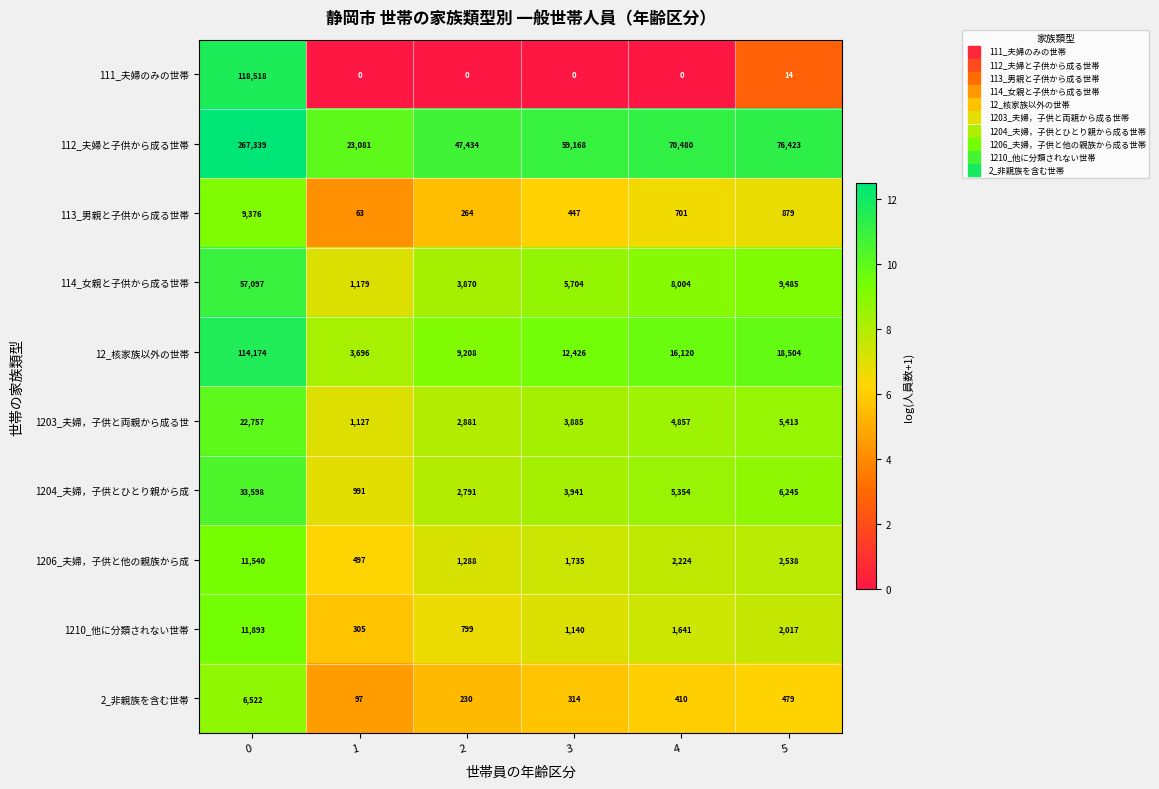

What is the maximum value shown in the chart?

267339